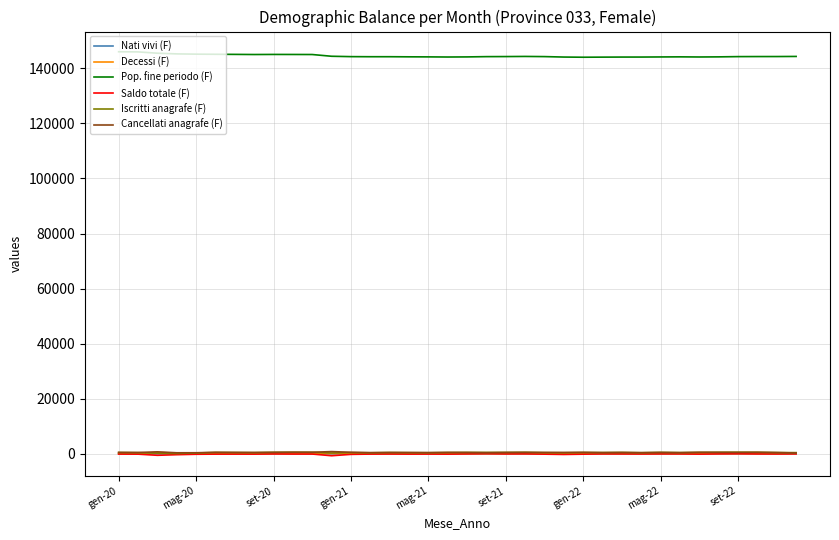

What is the greatest value displayed?

145984